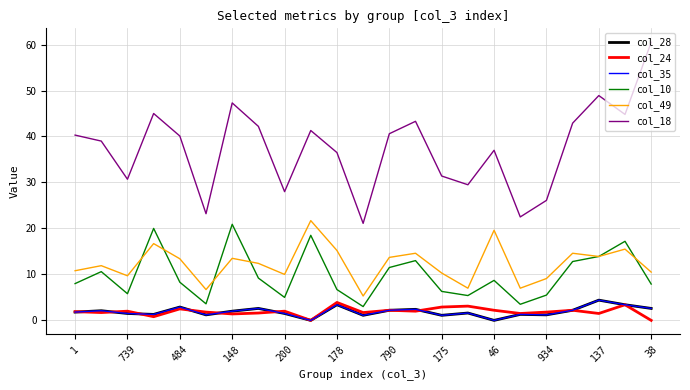

Is this an area chart (filled region under the line)?

No